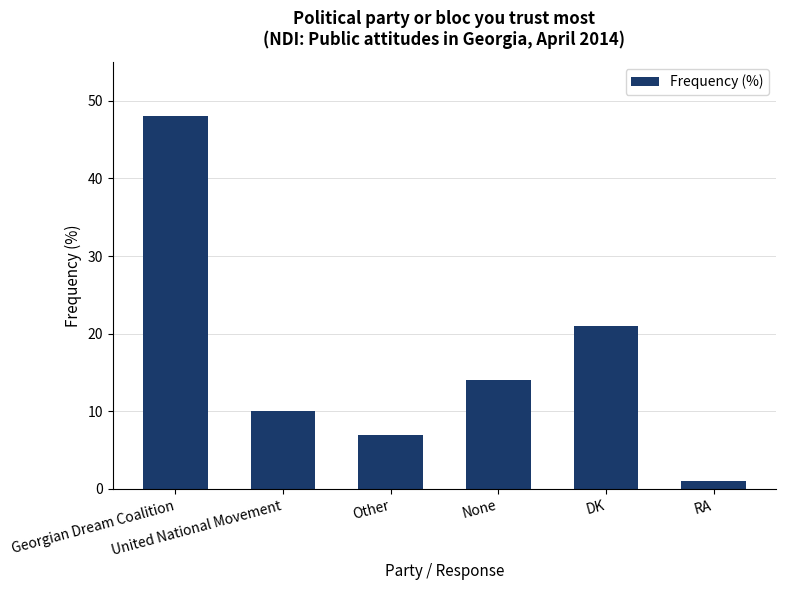

What is the change in value from None to RA?

-13